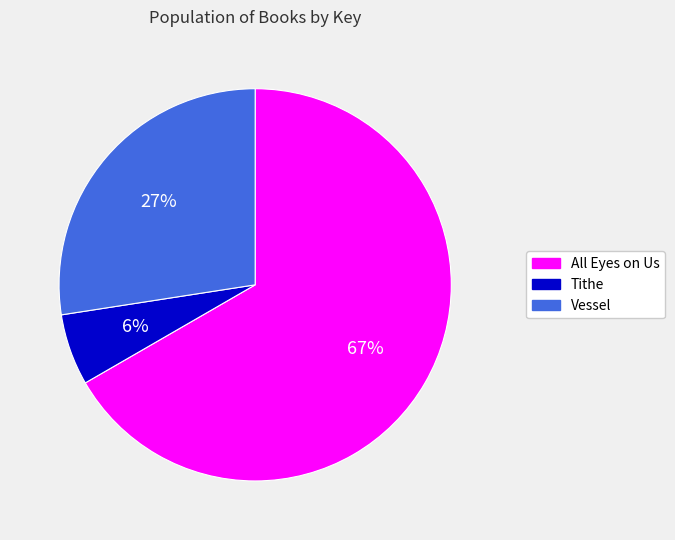

Is the sum of Tithe and All Eyes on Us greater than half?

Yes